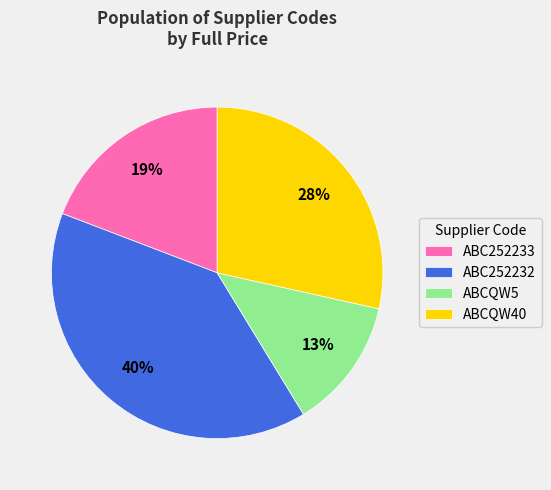

Which slice is the smallest?

ABCQW5